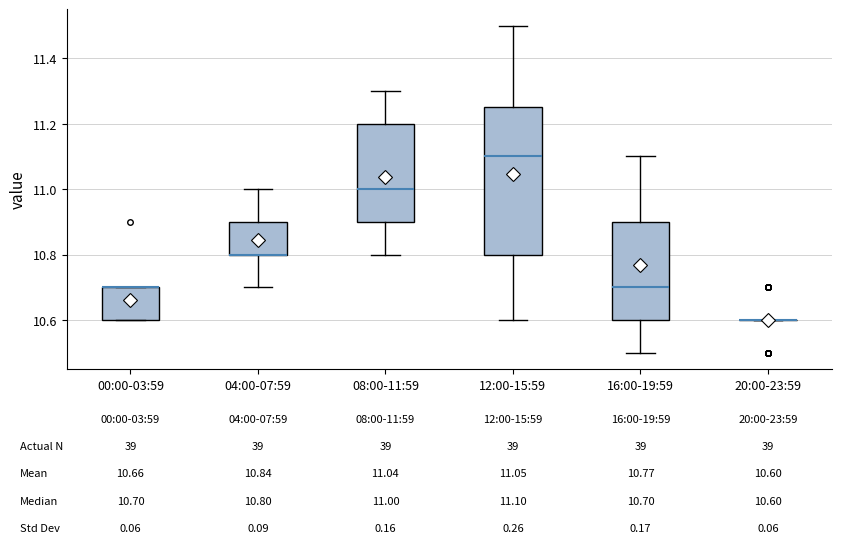

Which box is the tallest, from its lower edge to its upper edge?

12:00-15:59